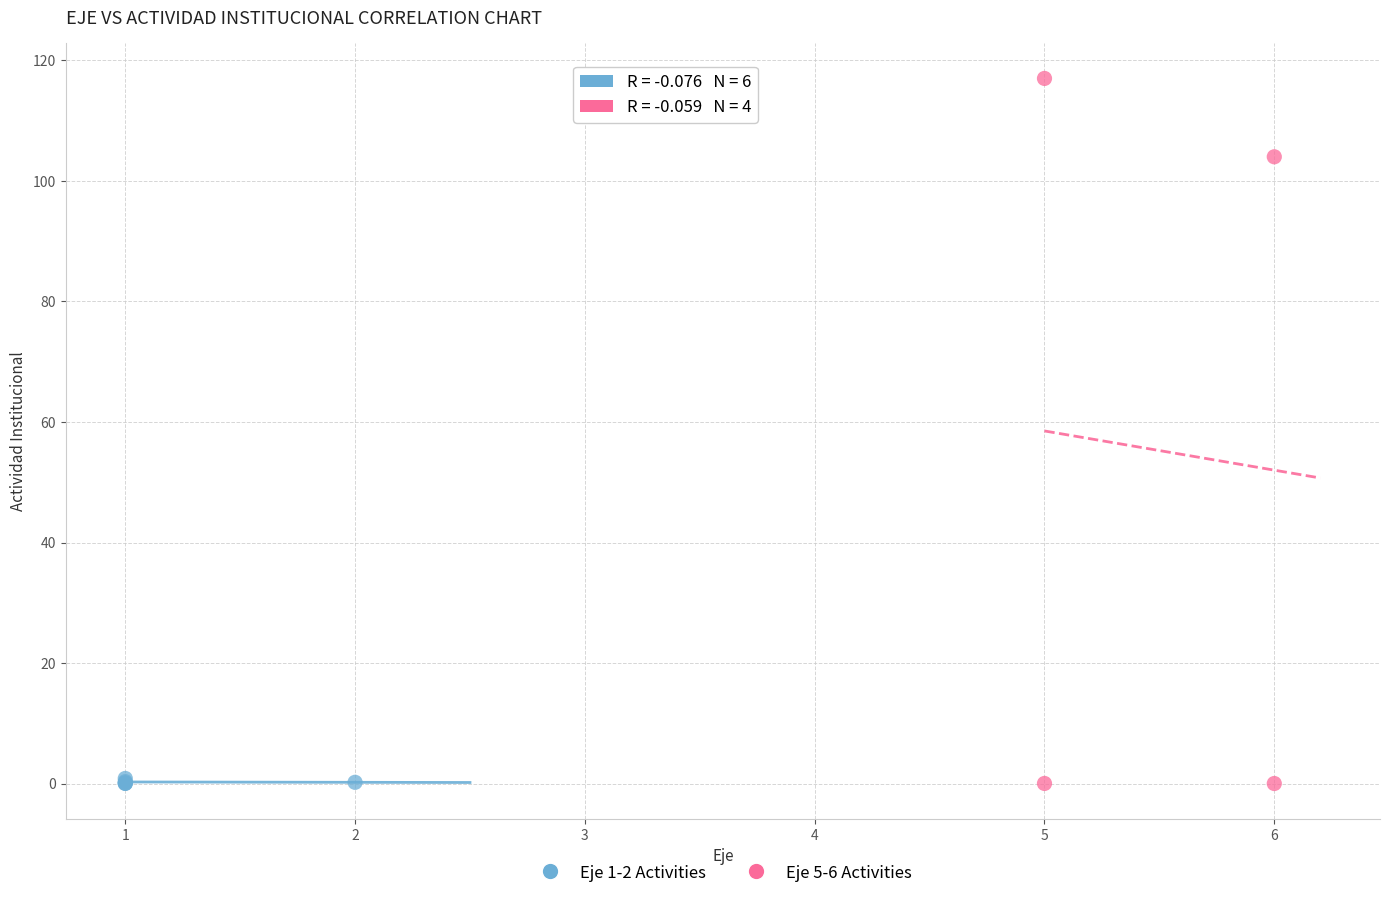

Which series contains the highest Y value?

Eje 5-6 Activities